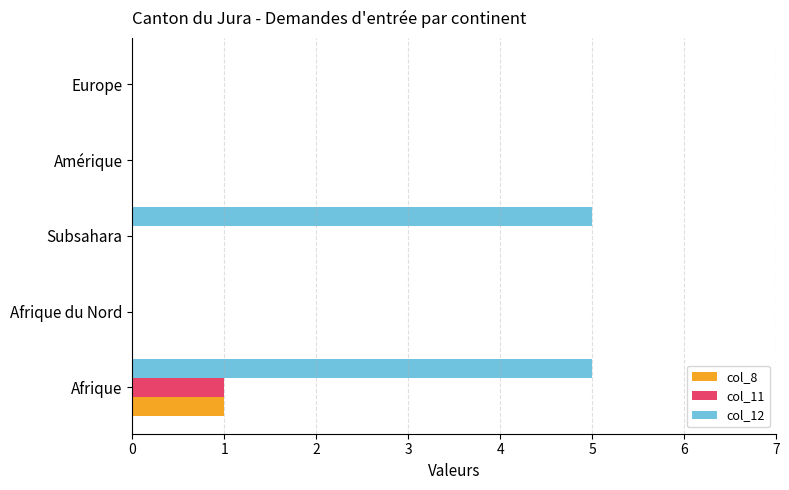

What are all the series names shown in the legend?

col_8, col_11, col_12